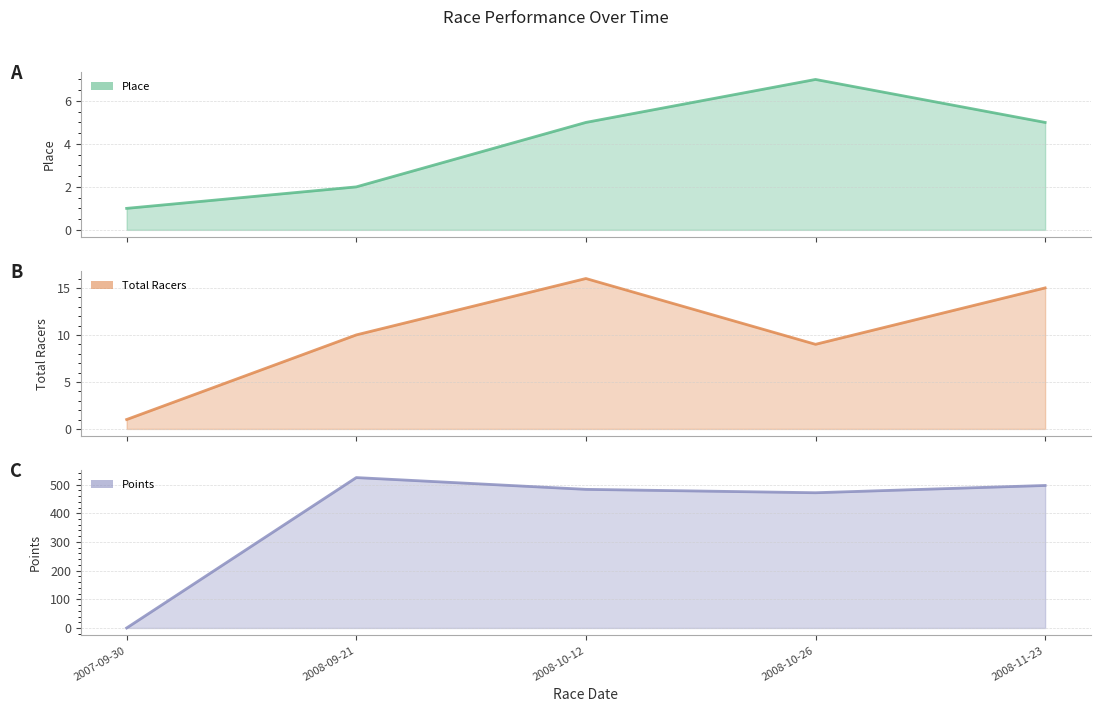

True or false: Place and Total Racers cross at least once.

False